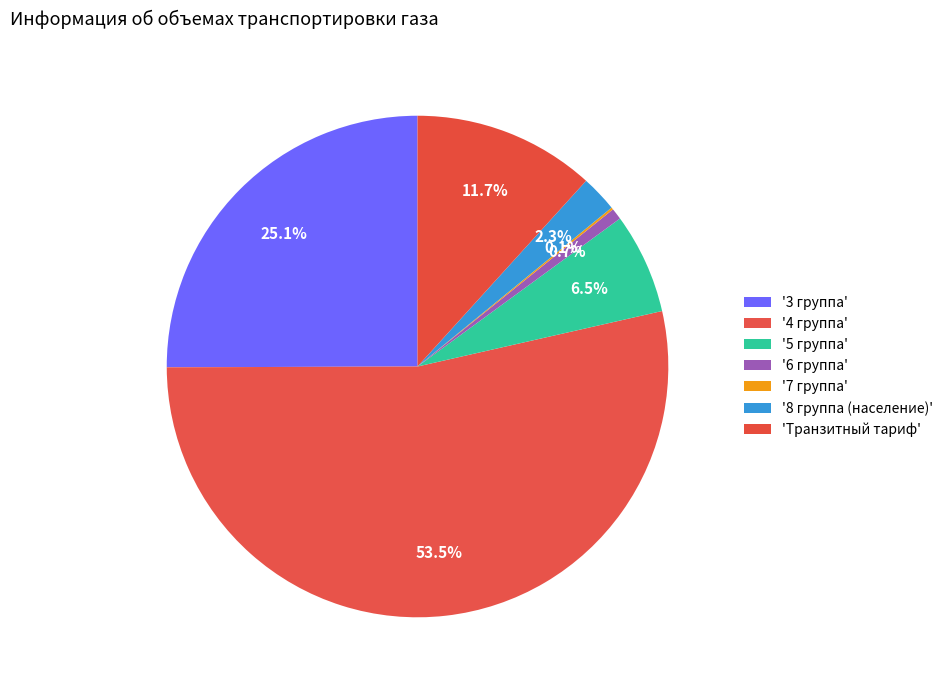

To the nearest percent, what is the average slice percentage?

14%